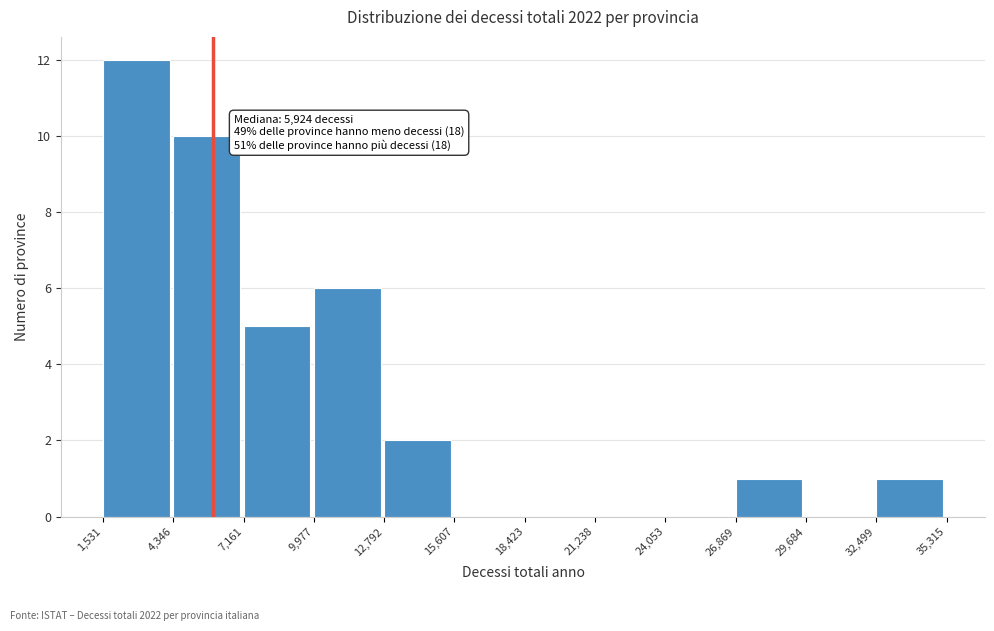

Which range on the x-axis has the tallest bar?

1,531 to 4,346